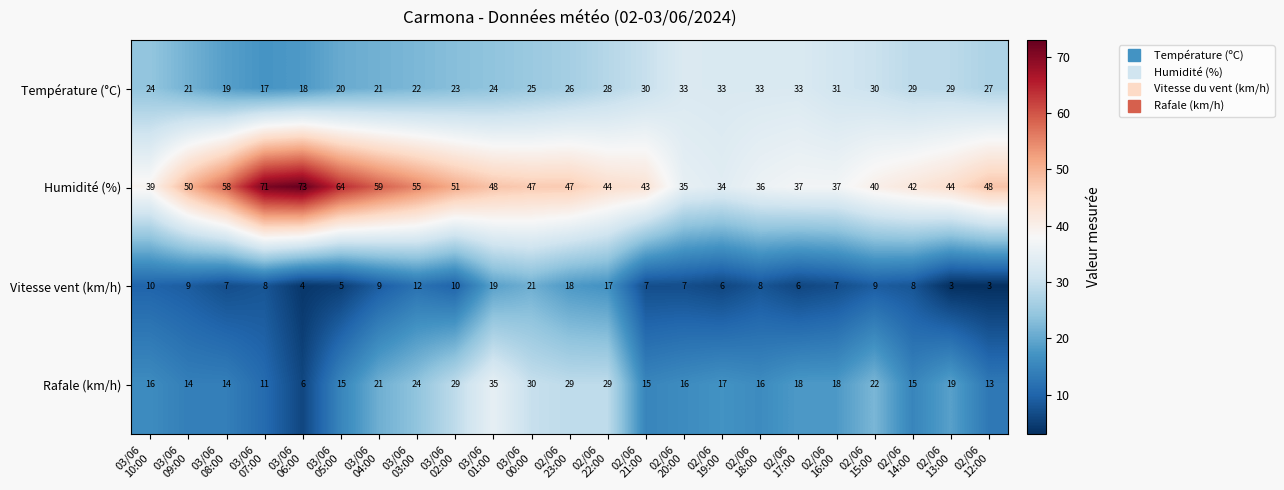

What is the smallest value displayed?

3